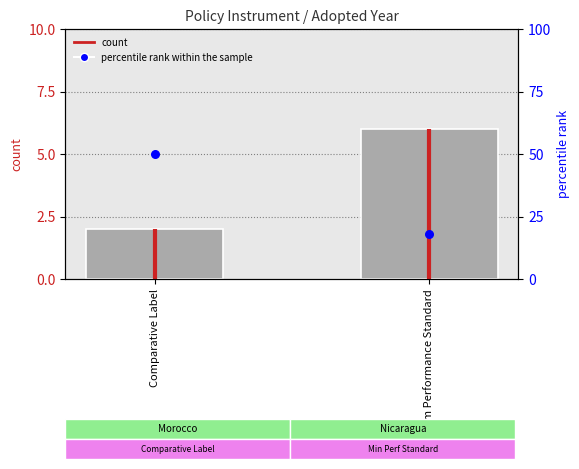

Is the value of count at Minimum Performance Standard greater than the value of percentile rank within the sample at Comparative Label?

No